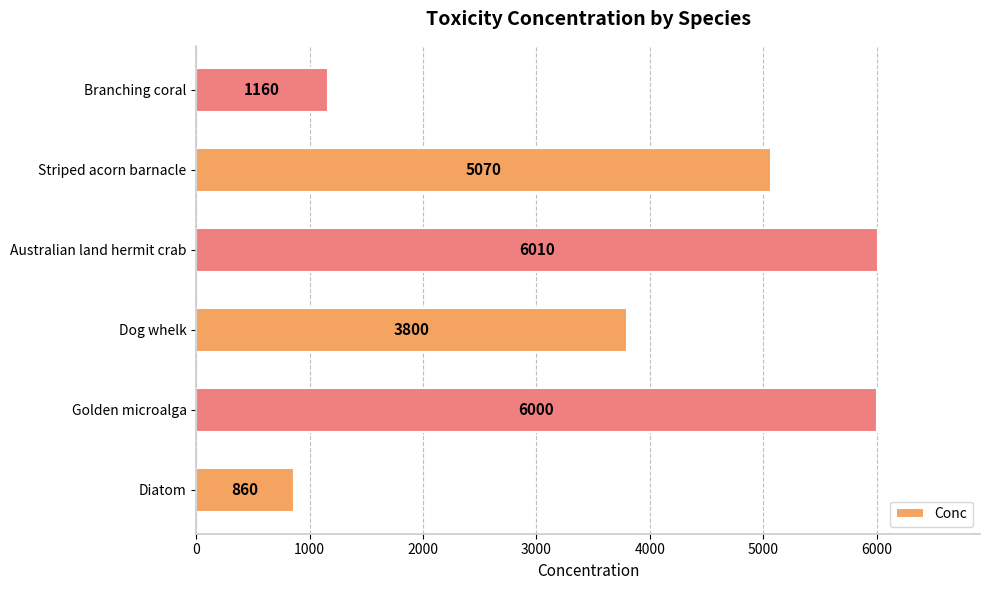

What is the smallest value displayed?

860